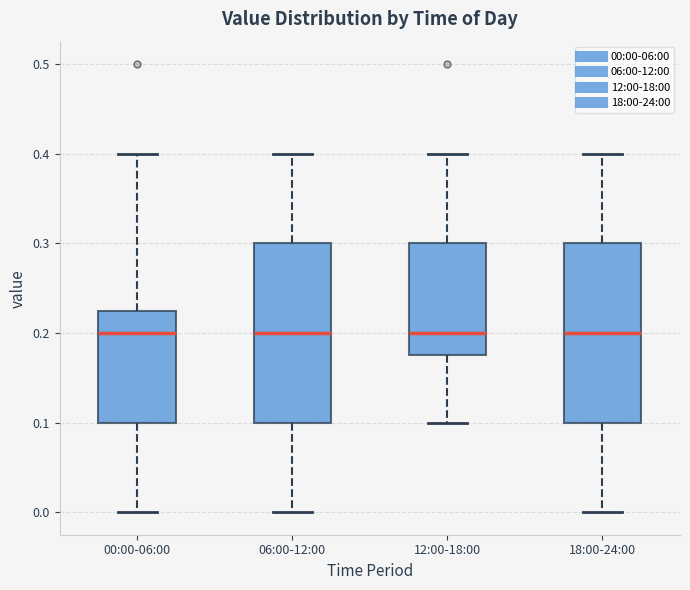

Where does the median line of the box for 12:00-18:00 sit on the y-axis? The values are not printed on the chart, so give them approximately, as read against the axis.

0.20